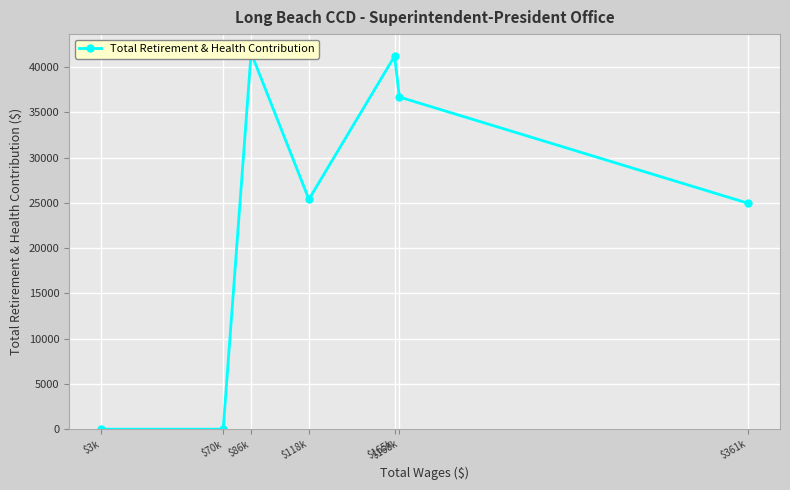

True or false: there are more than 2 points higher than both neighbors.

False